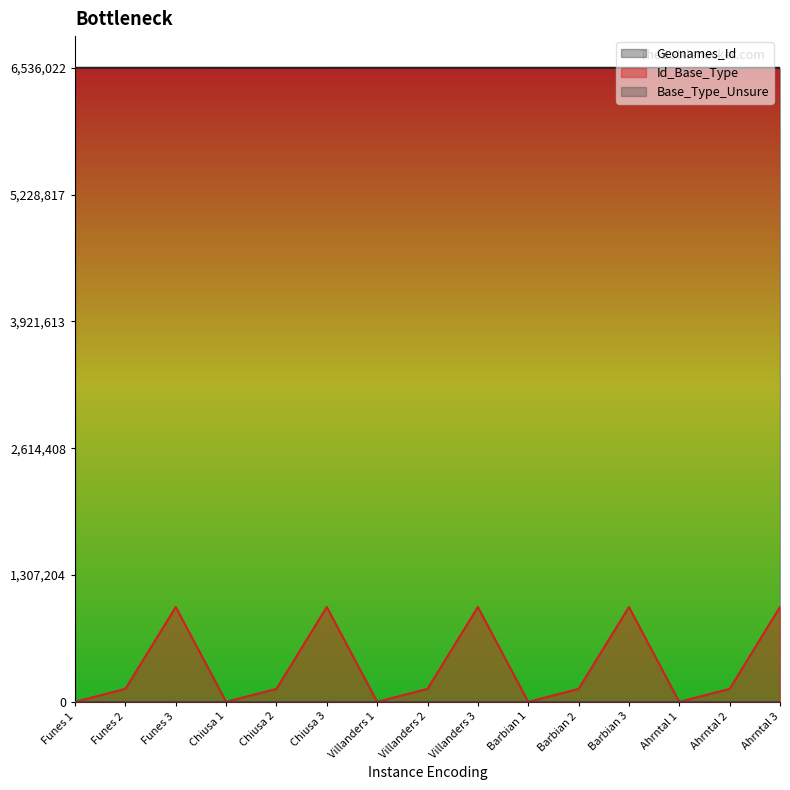

Where is the first local minimum for Id_Base_Type?

Chiusa 1